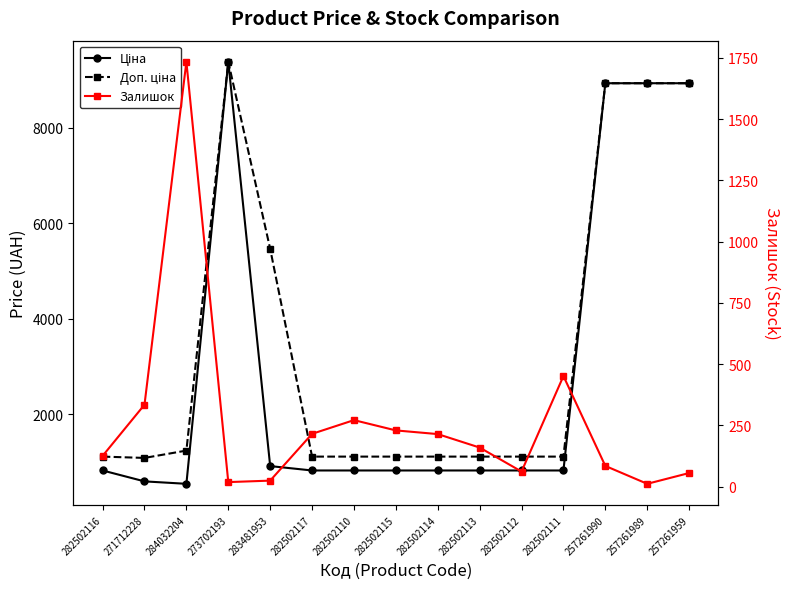

What position from the left is 282502115?

8